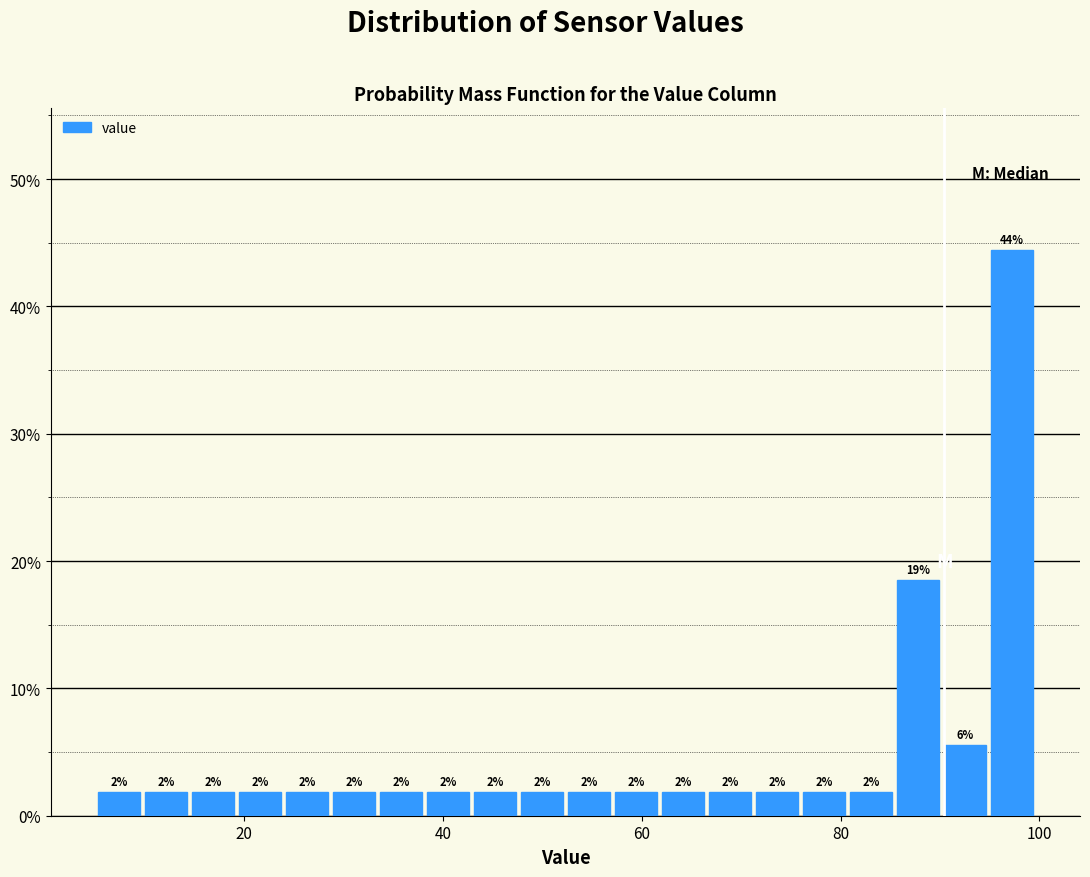

Around what value on the x-axis is the tallest bar? Give the approximate position of its centre, as read against the axis.

98